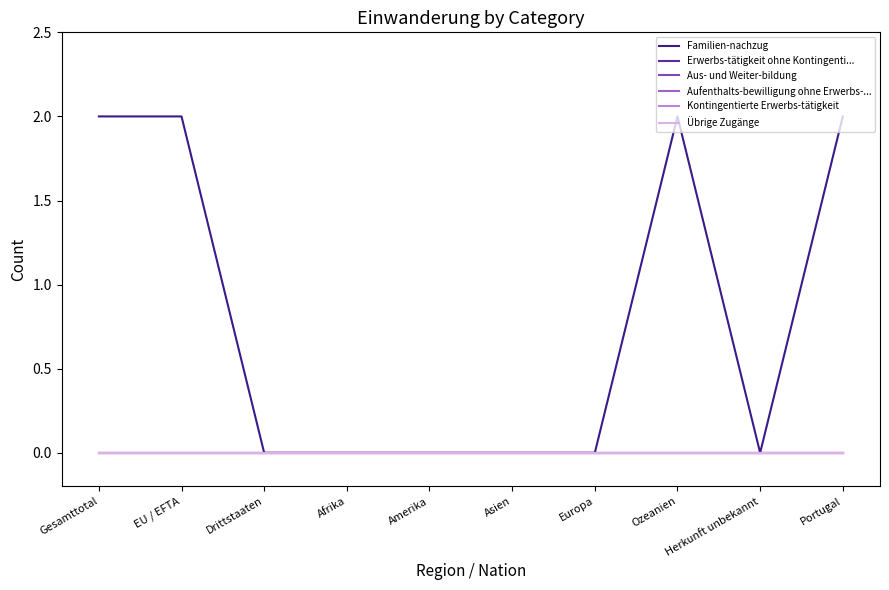

What is the spread (max minus min) of values at Gesamttotal?

2